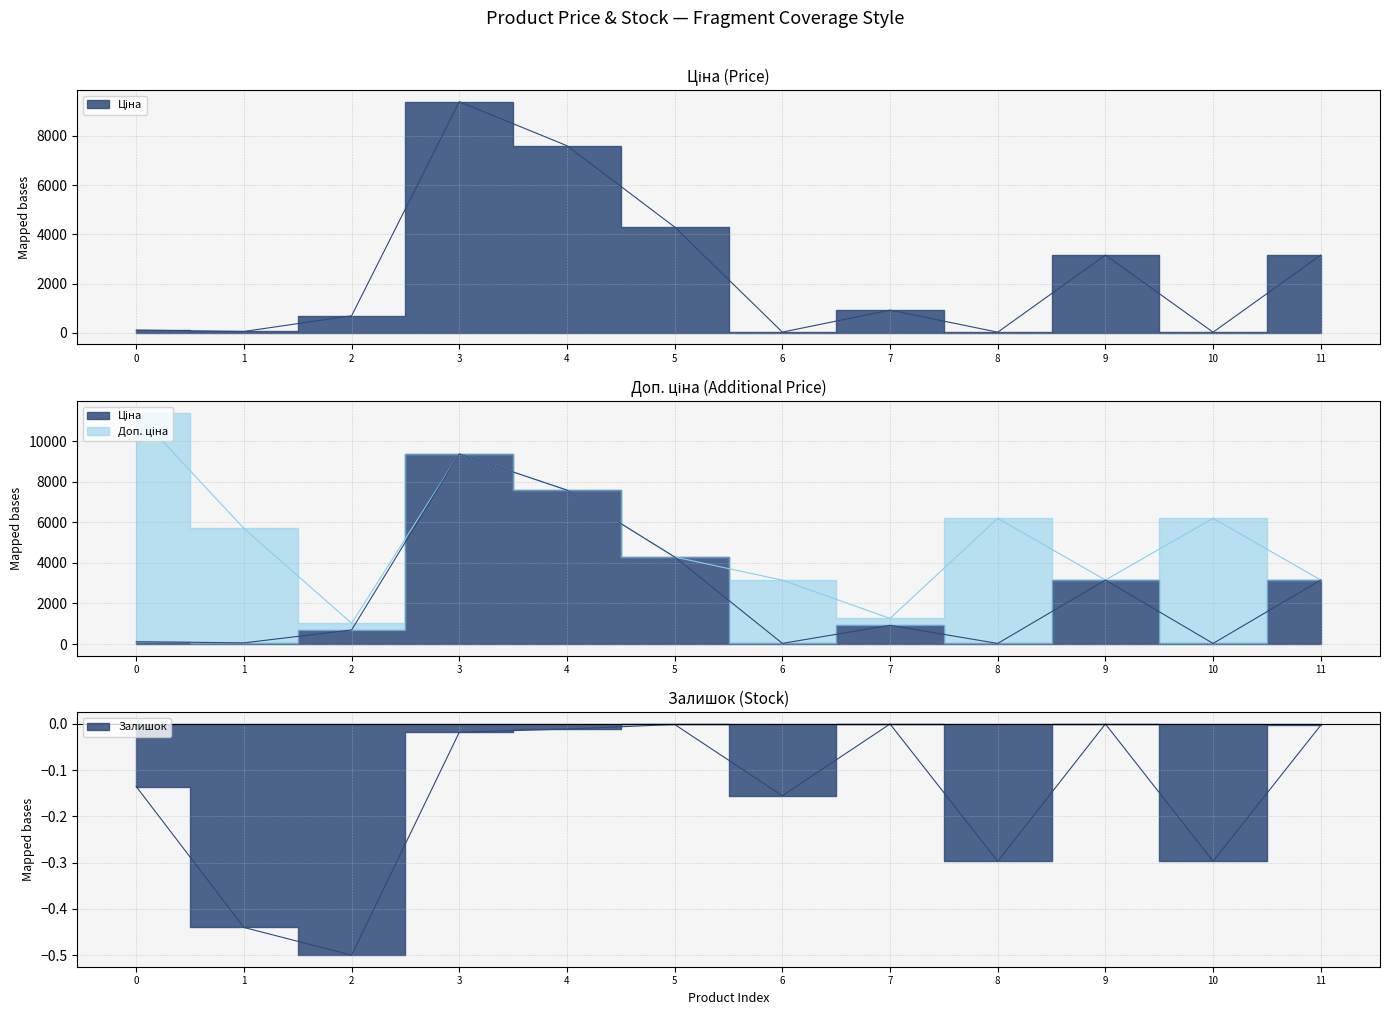

Is it true that Ціна equals 45.7 at 8?

False